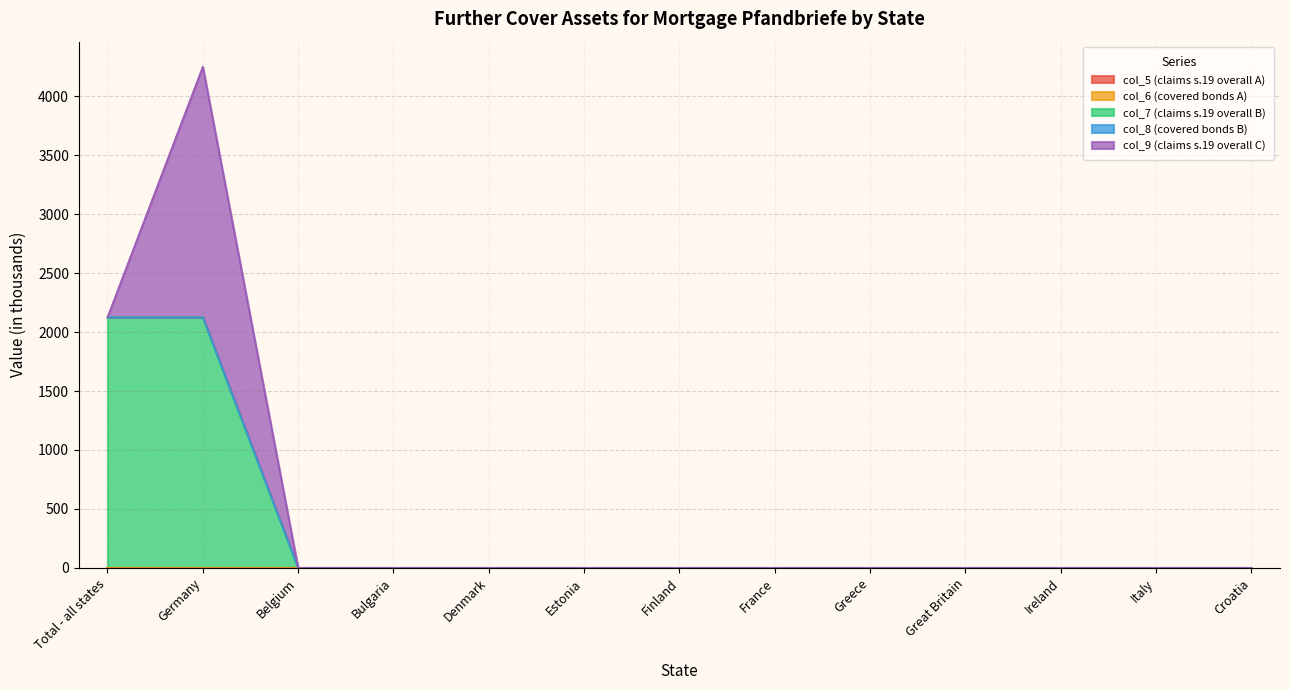

Is the value of col_5 (claims s.19 overall A) at Total - all states greater than the value of col_7 (claims s.19 overall B) at Croatia?

No